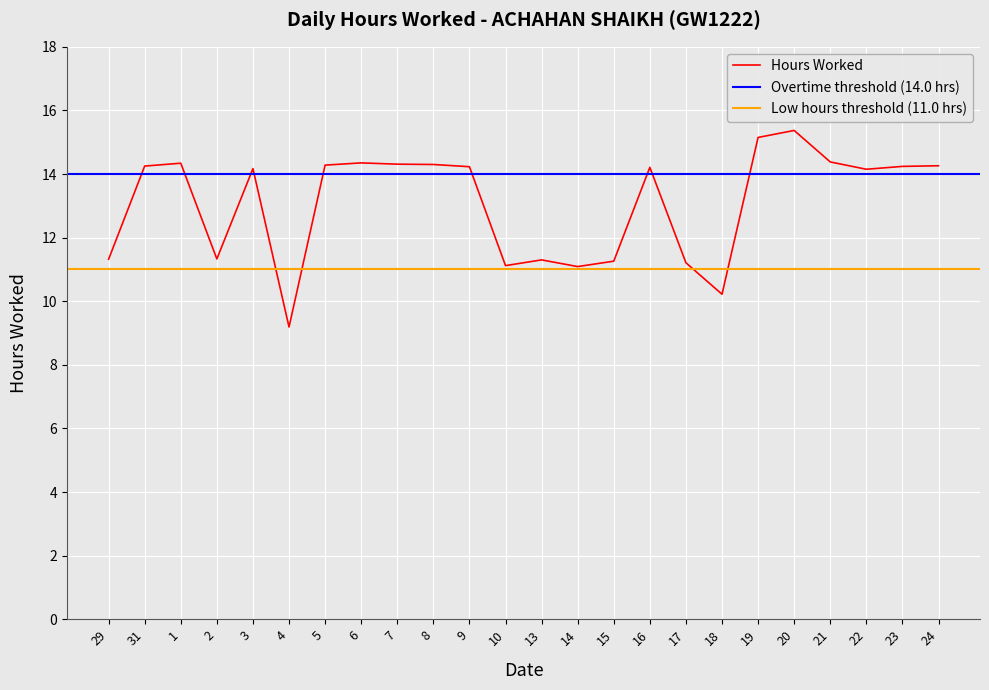

Which has a higher value, 16 or 22?

16